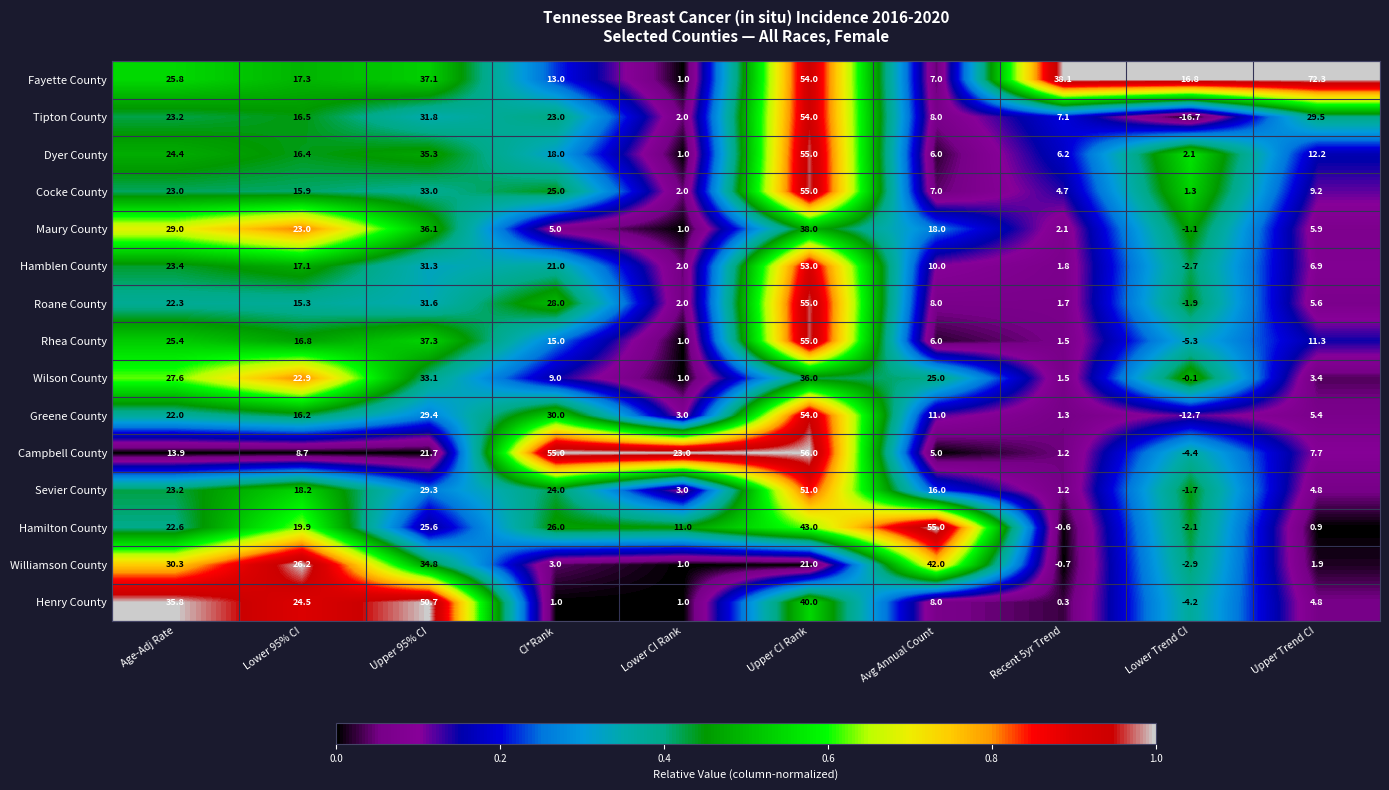

What is the spread (max minus min) of values at Upper CI Rank?

35.0